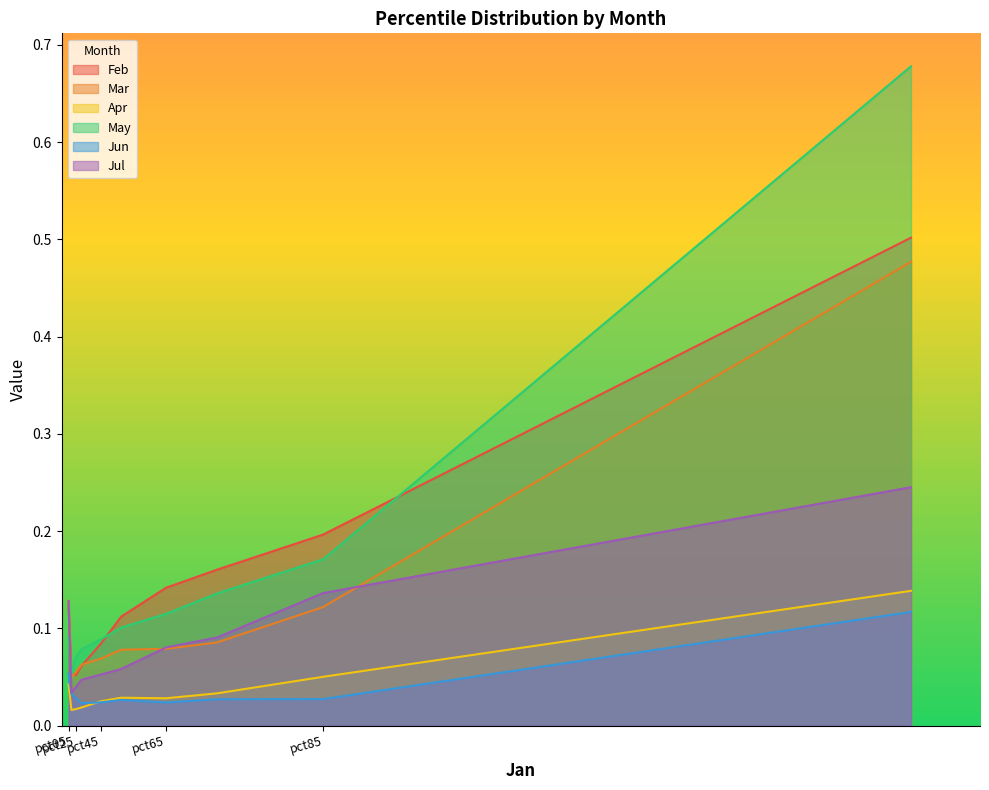

The Apr series shows 0.0 at pct05. True or false?

True